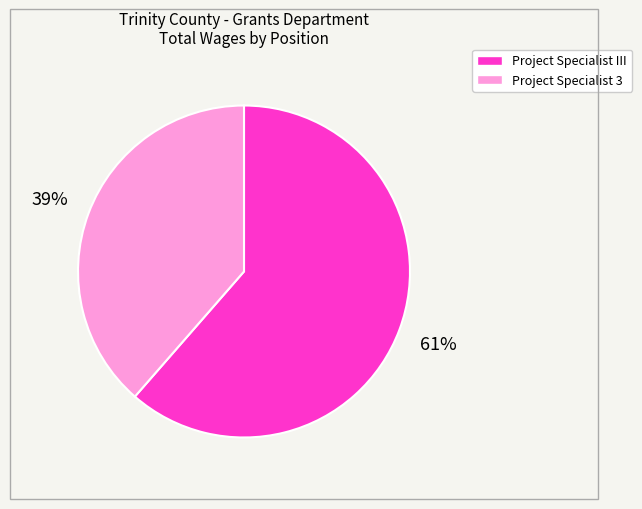

How many slices are in this pie chart?

2